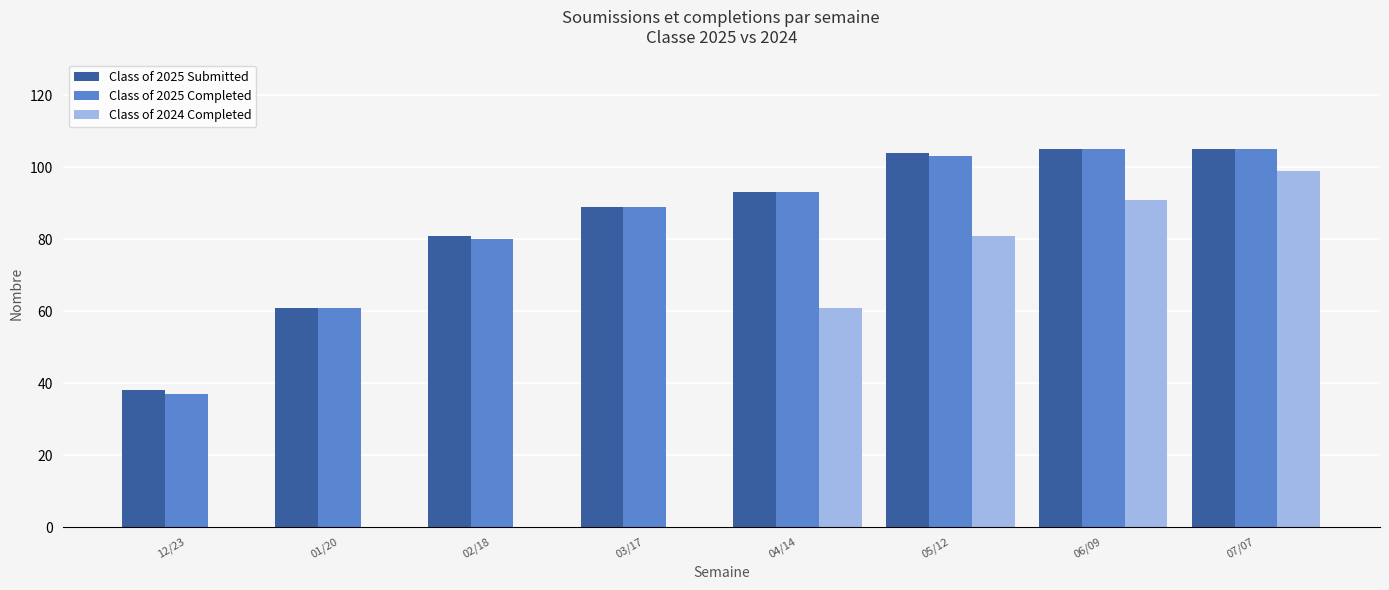

At which label does Class of 2024 Completed reach its peak?

07/07